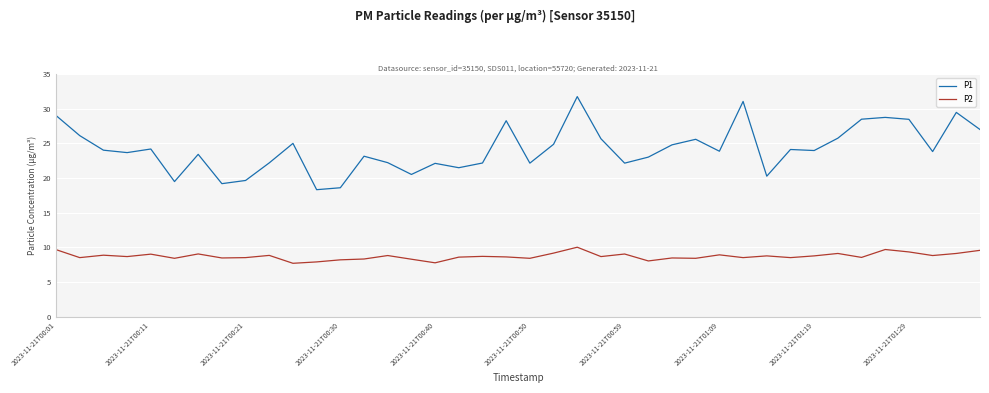

Which series has the largest range (max minus min)?

P1